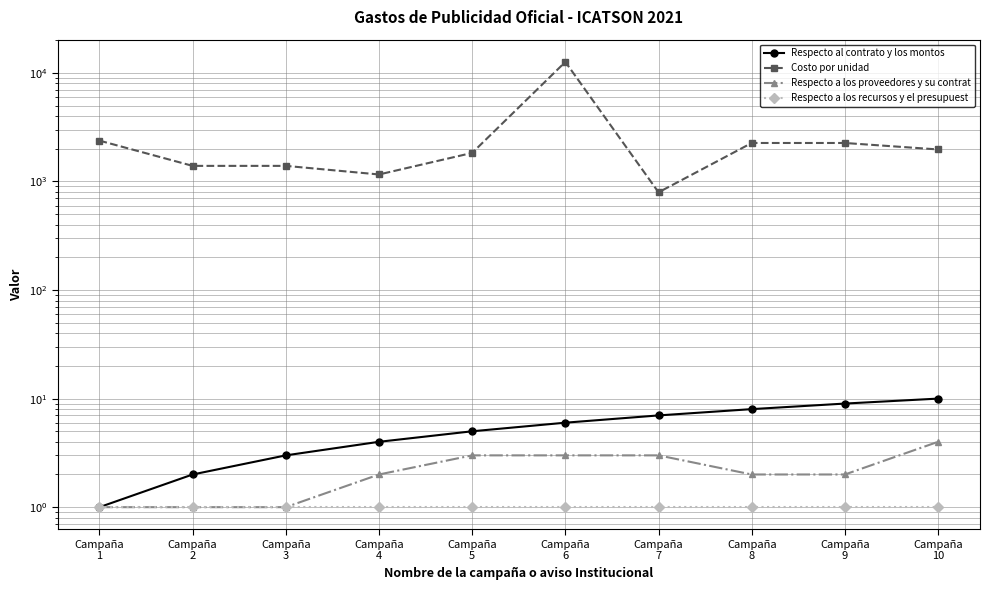

Which has a higher value, Campaña
6 or Campaña
8?

Campaña
8